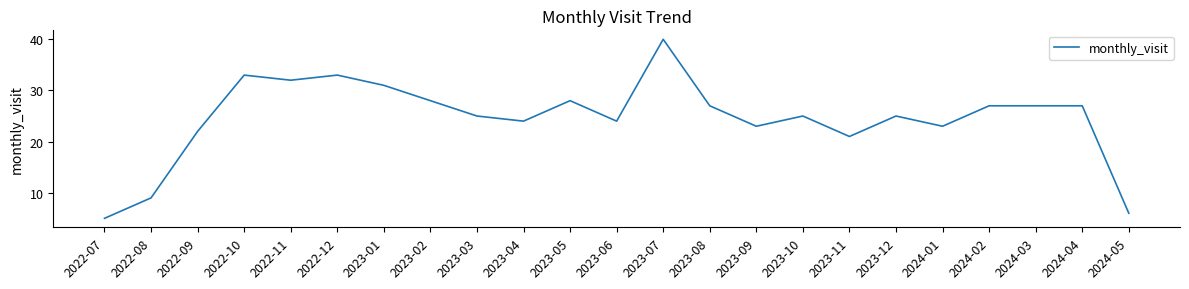

Is it true that the value at 2024-01 is 23?

True